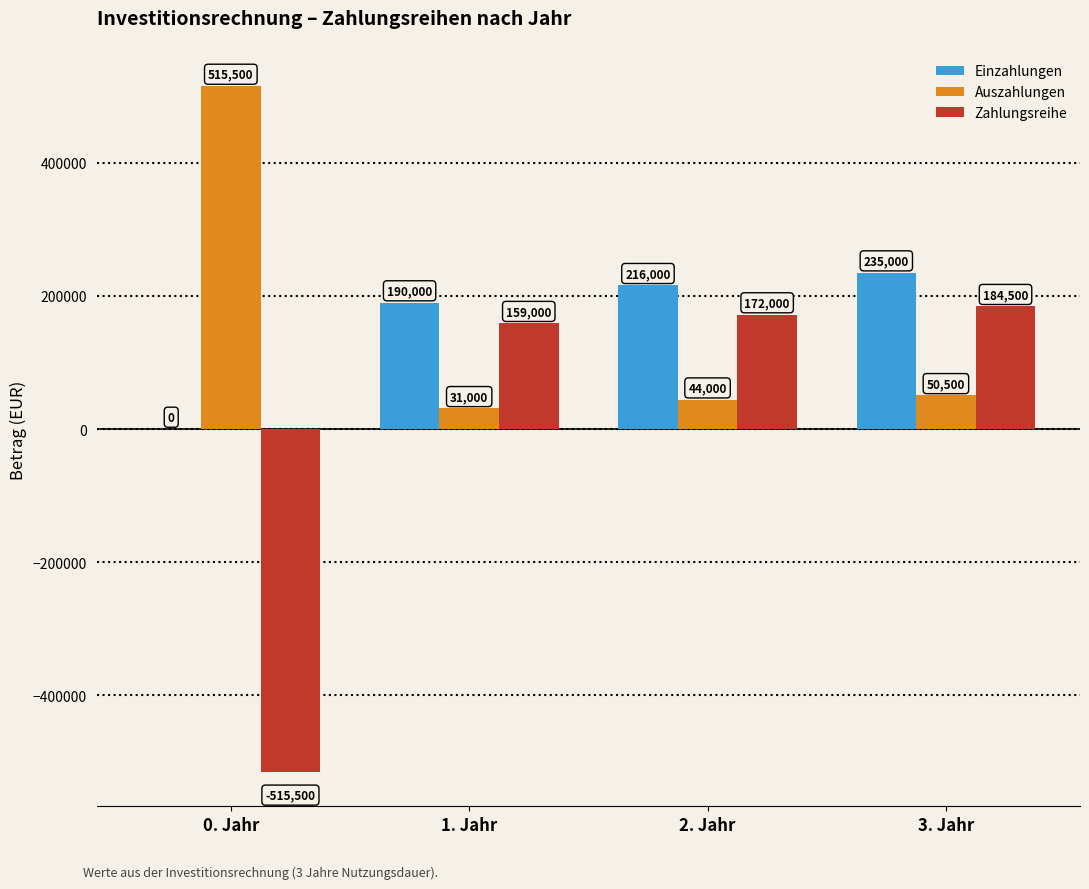

What is the spread (max minus min) of values at 1. Jahr?

159000